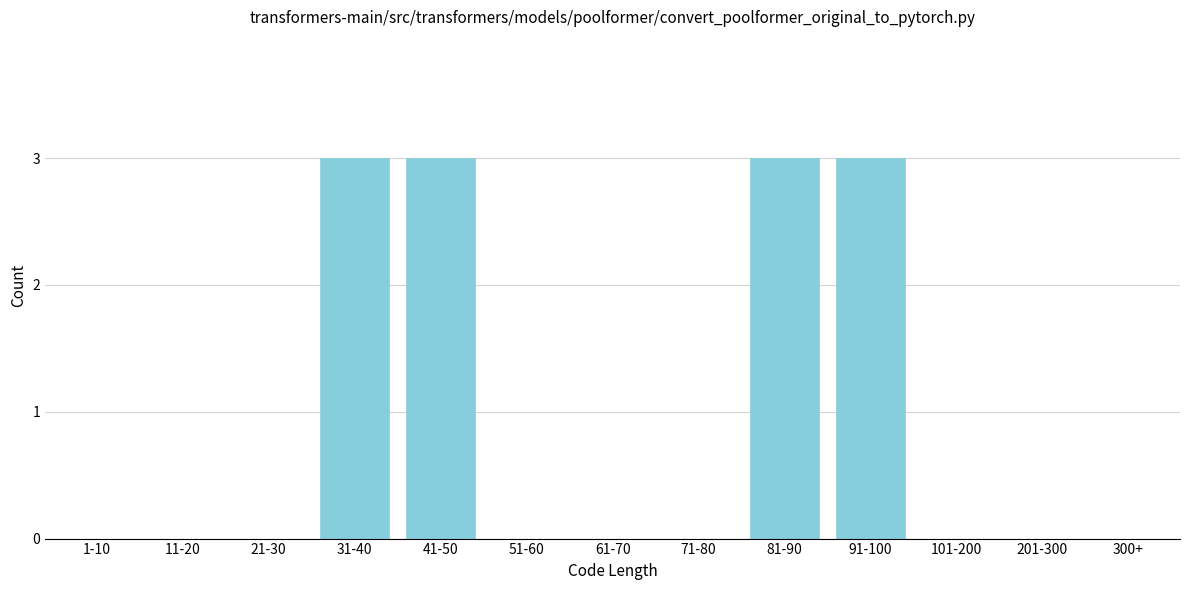

Reading right to left, extract all data points from this chart.

300+=0	201-300=0	101-200=0	91-100=3	81-90=3	71-80=0	61-70=0	51-60=0	41-50=3	31-40=3	21-30=0	11-20=0	1-10=0